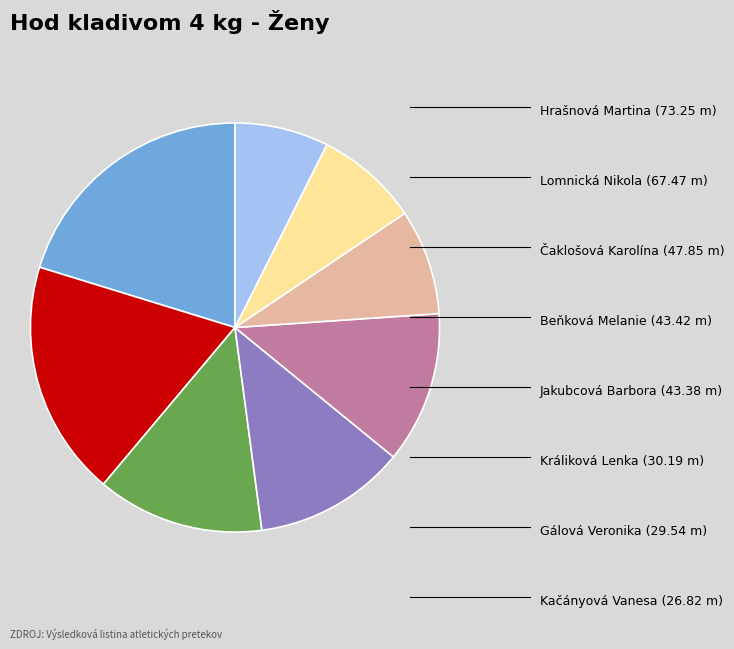

Is there a majority slice in this chart?

No